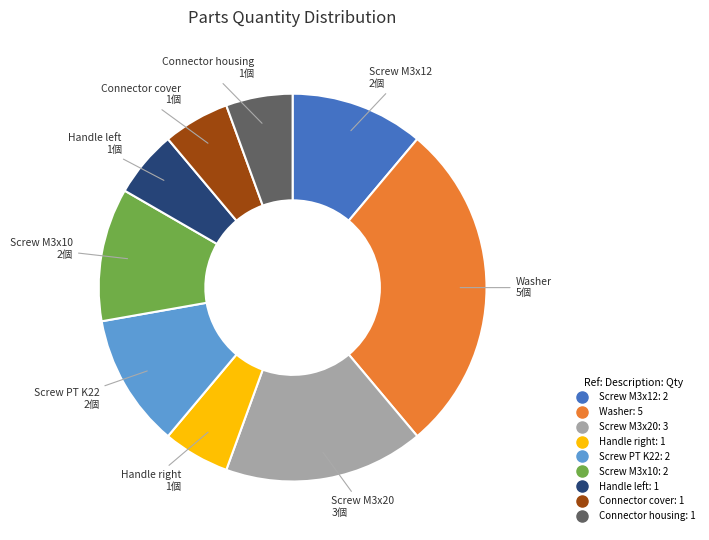

Does any single category account for the majority?

No